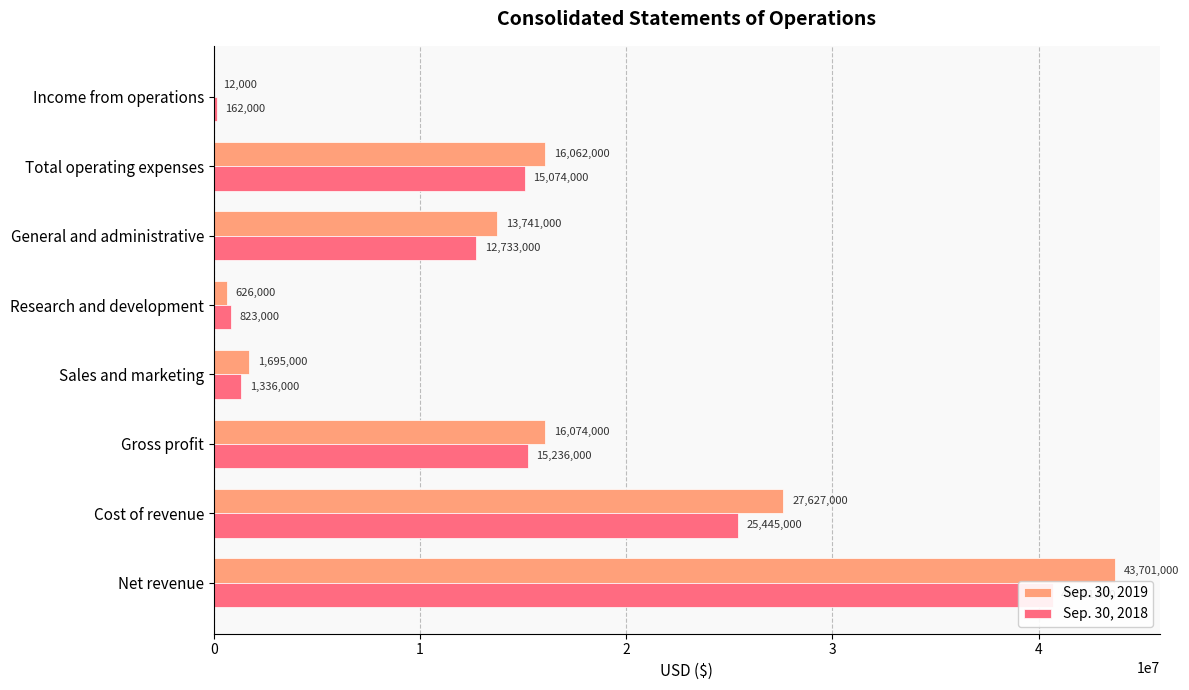

True or false: Sep. 30, 2018 has a value of 15236000 at 2.

True